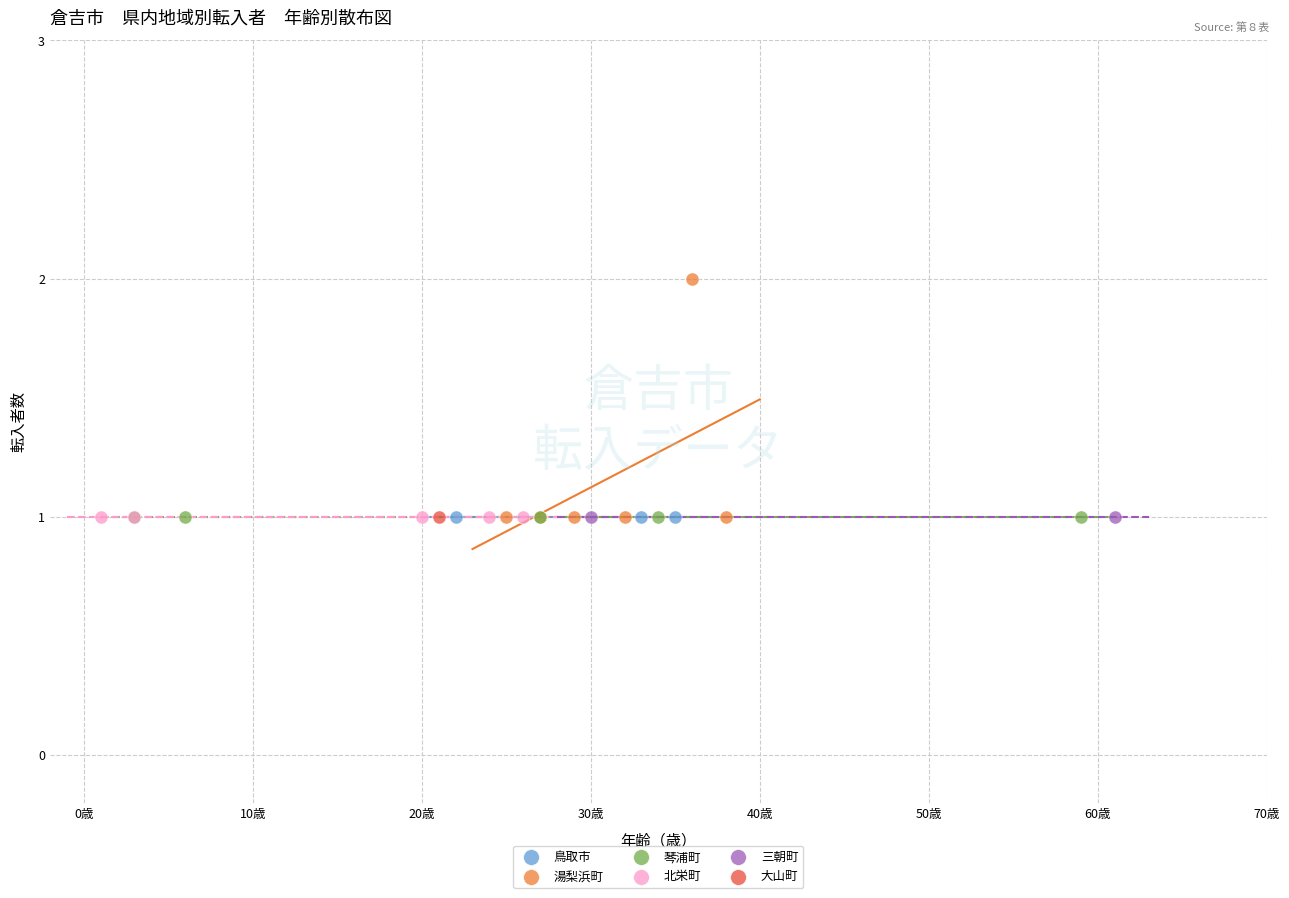

What are all the series names shown in the legend?

鳥取市, 湯梨浜町, 琴浦町, 北栄町, 三朝町, 大山町